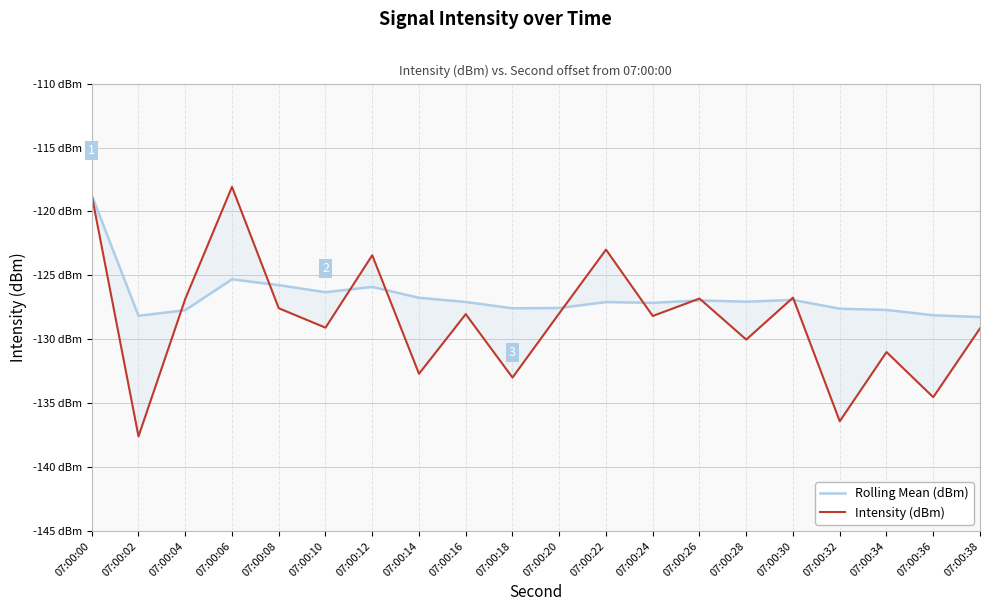

How many data points does each series have?

20